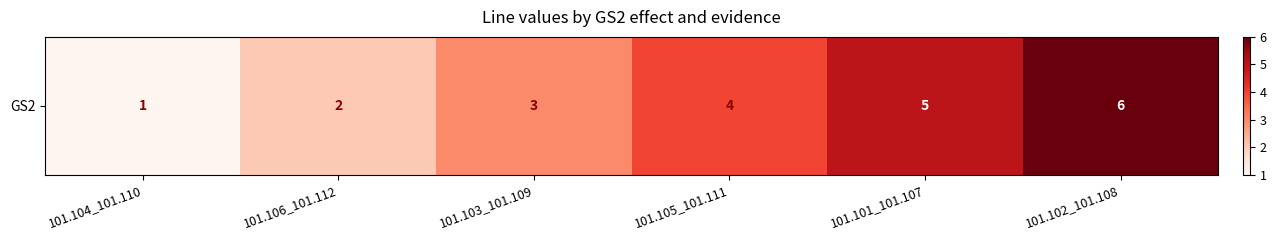

True or false: the data shows 4 at 101.105_101.111.

True